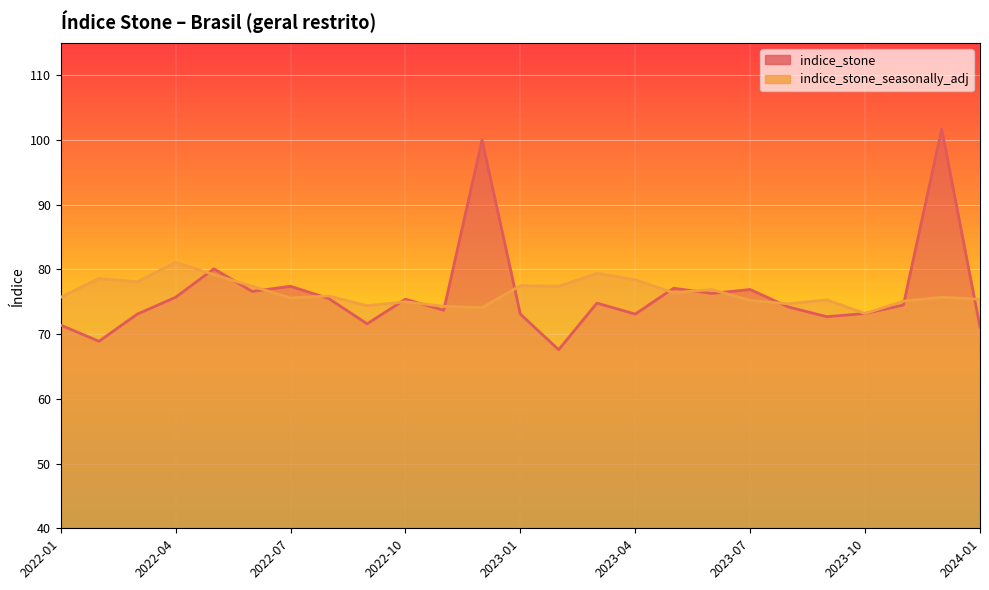

The indice_stone series shows 40.0 at 2023-08. True or false?

False